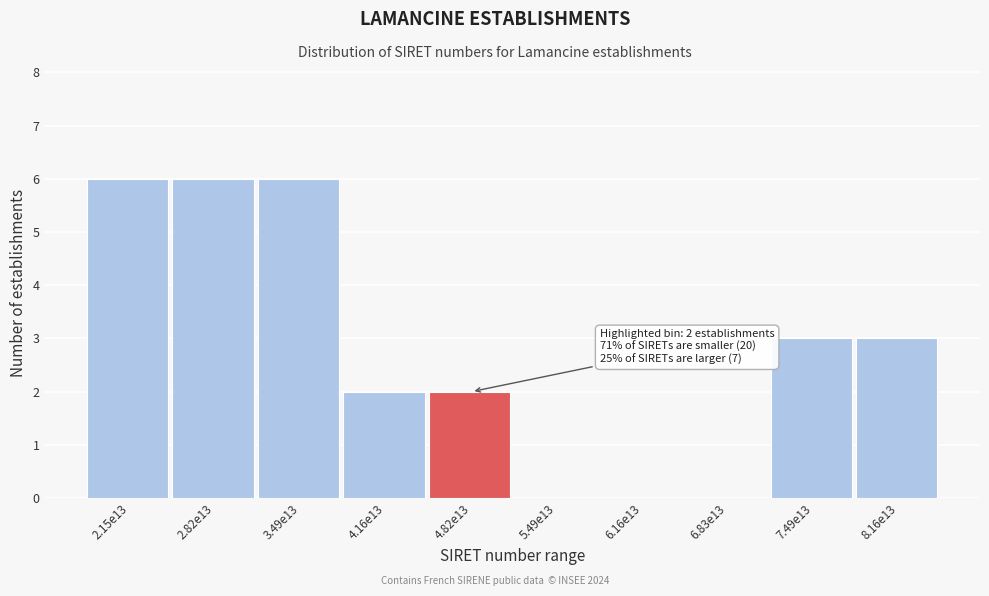

Reading left to right, what are all the values shown in this chart?

2.15e13=6	2.82e13=6	3.49e13=6	4.16e13=2	4.82e13=2	5.49e13=0	6.16e13=0	6.83e13=0	7.49e13=3	8.16e13=3